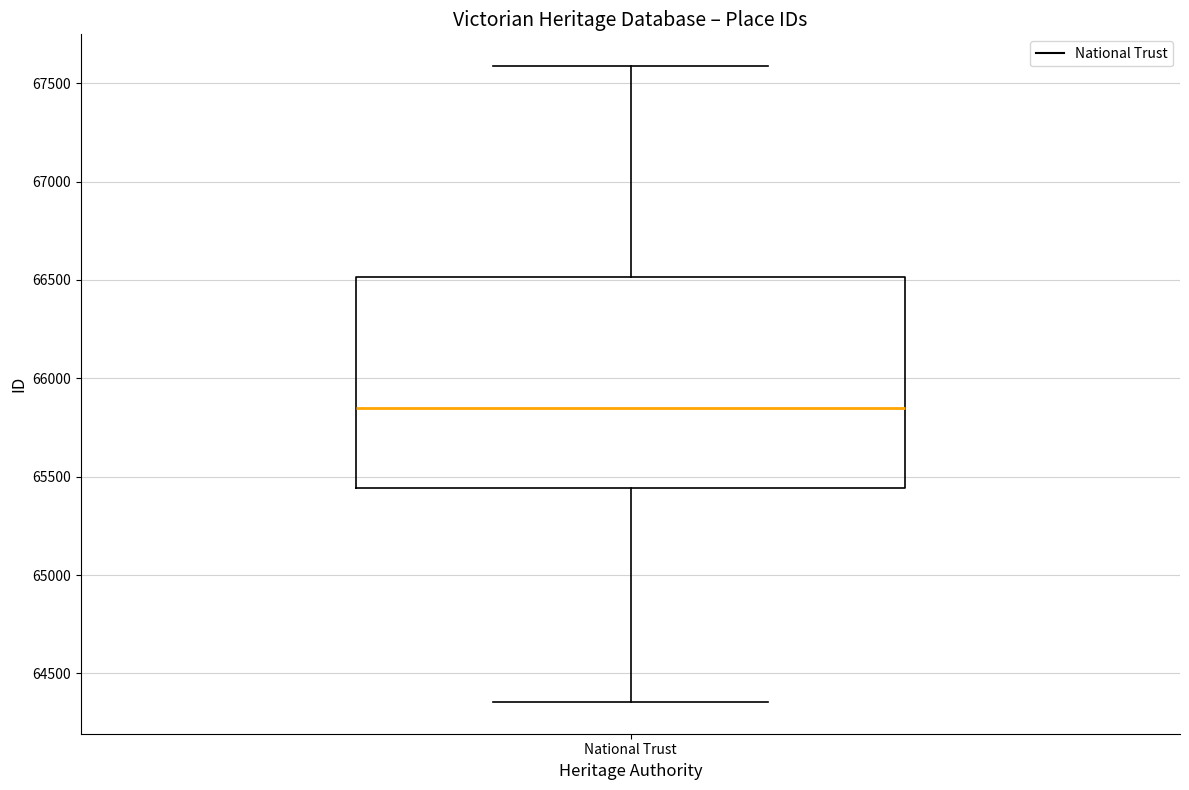

Transcribe this box plot: give where the median line is, the range the box spans, and where the two whiskers end, as read against the y-axis. The values are not printed on the chart, so give them approximately, as read against the axis.

median 65850, box 65450 to 66500, whiskers 64350 to 67600